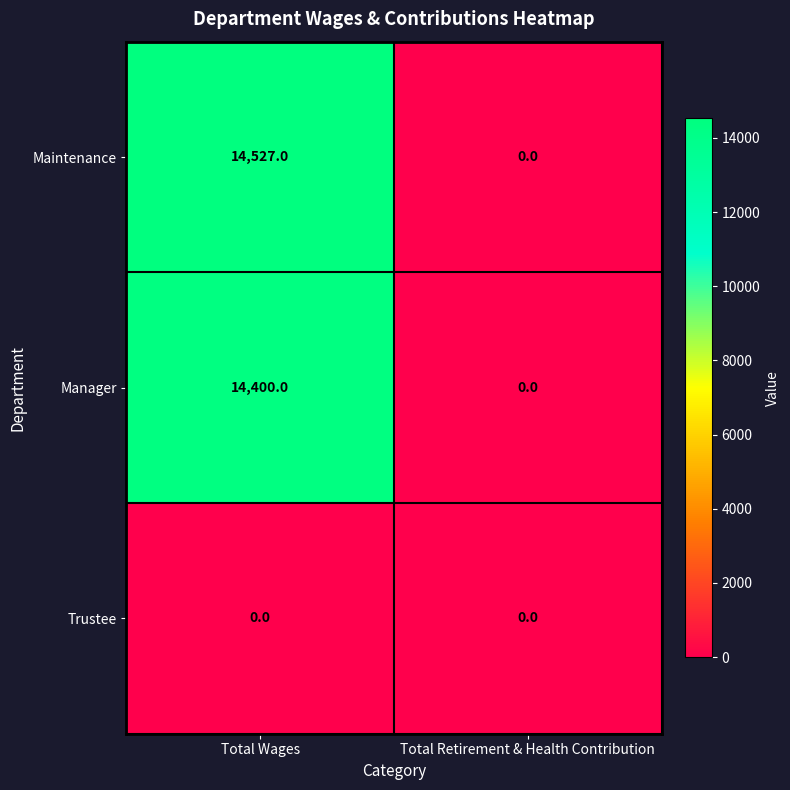

Which category has the lowest value in the Maintenance series?

Total Retirement & Health Contribution